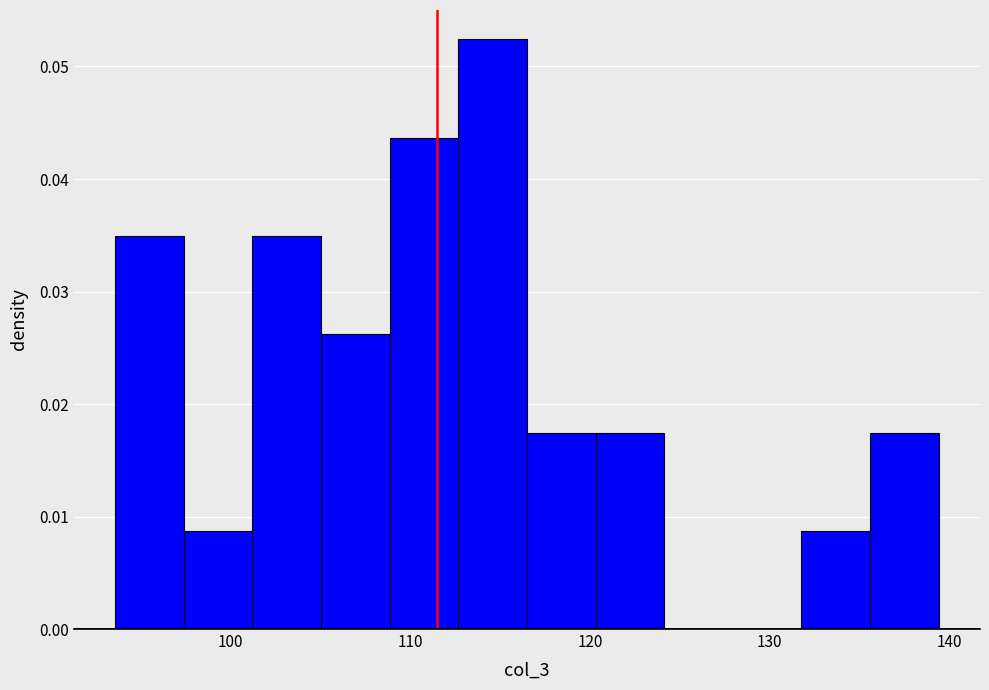

Read against the x-axis, roughly where is the centre of the tallest bar?

115